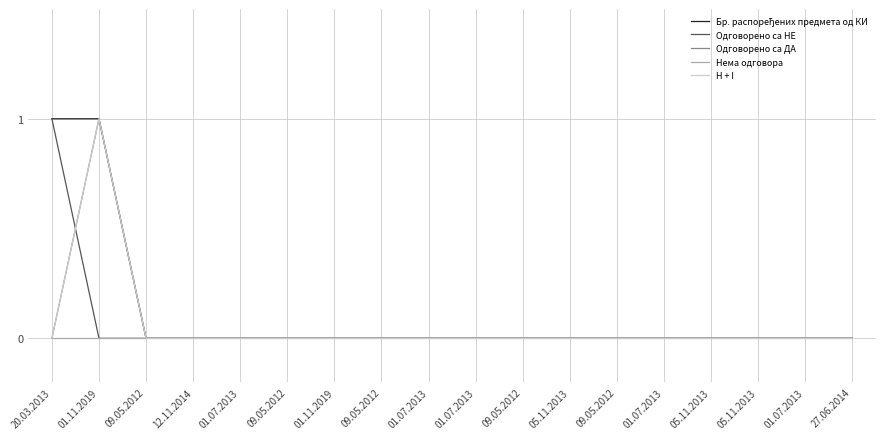

Is the value of Бр. распоређених предмета од КИ at 01.07.2013 greater than the value of Одговорено са НЕ at 01.07.2013?

No